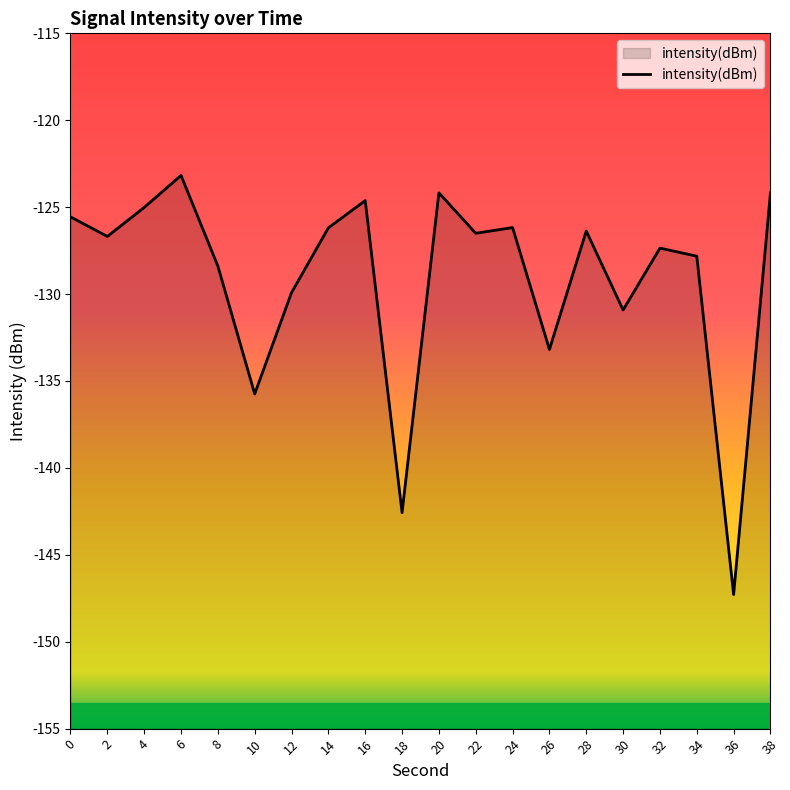

What is the value of the 8th point from the left?

-126.2